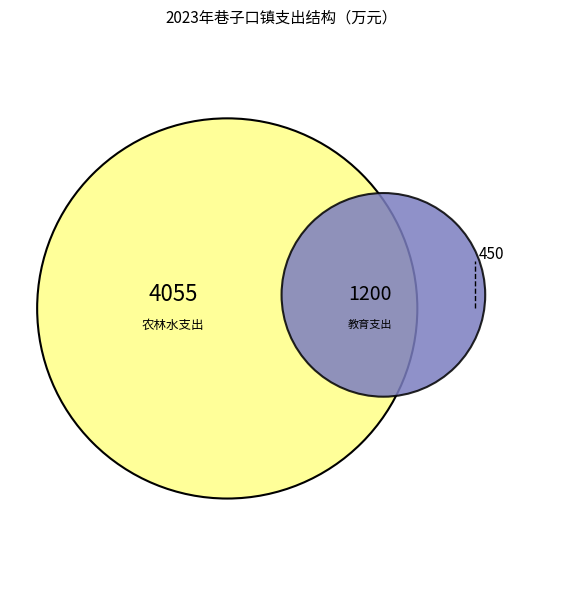

Which has a higher value, 农林水支出 or 教育支出?

农林水支出